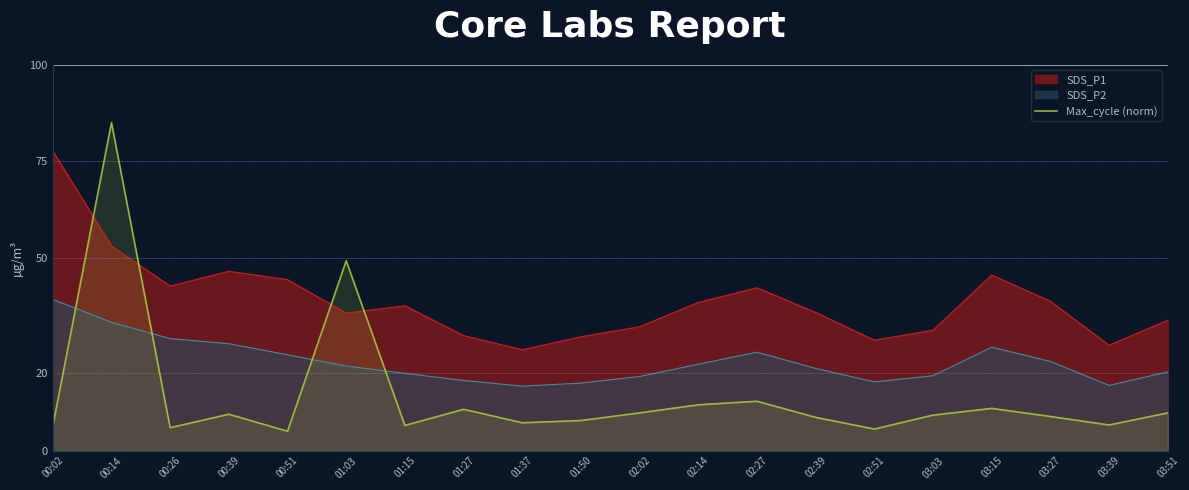

At which label is the value closest to 45?

01:03